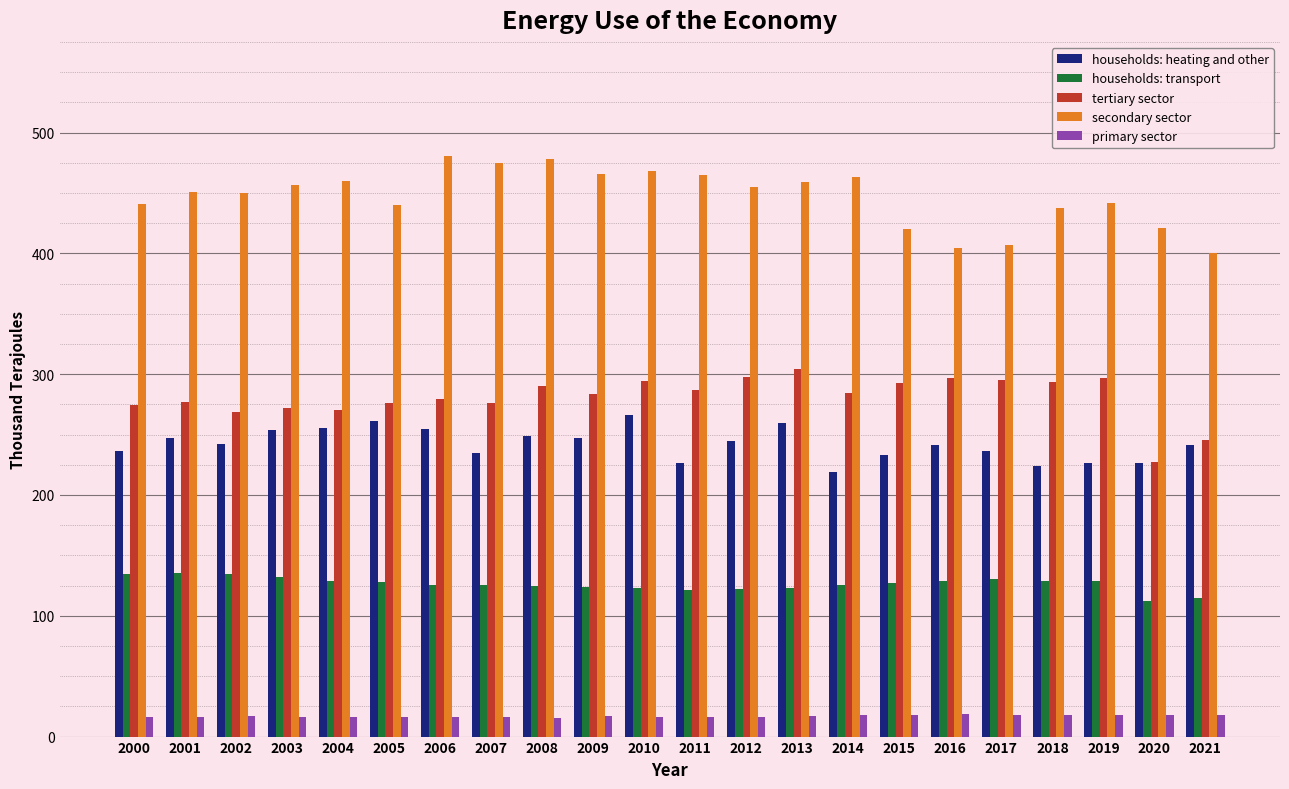

Which series has the largest total across all categories?

secondary sector